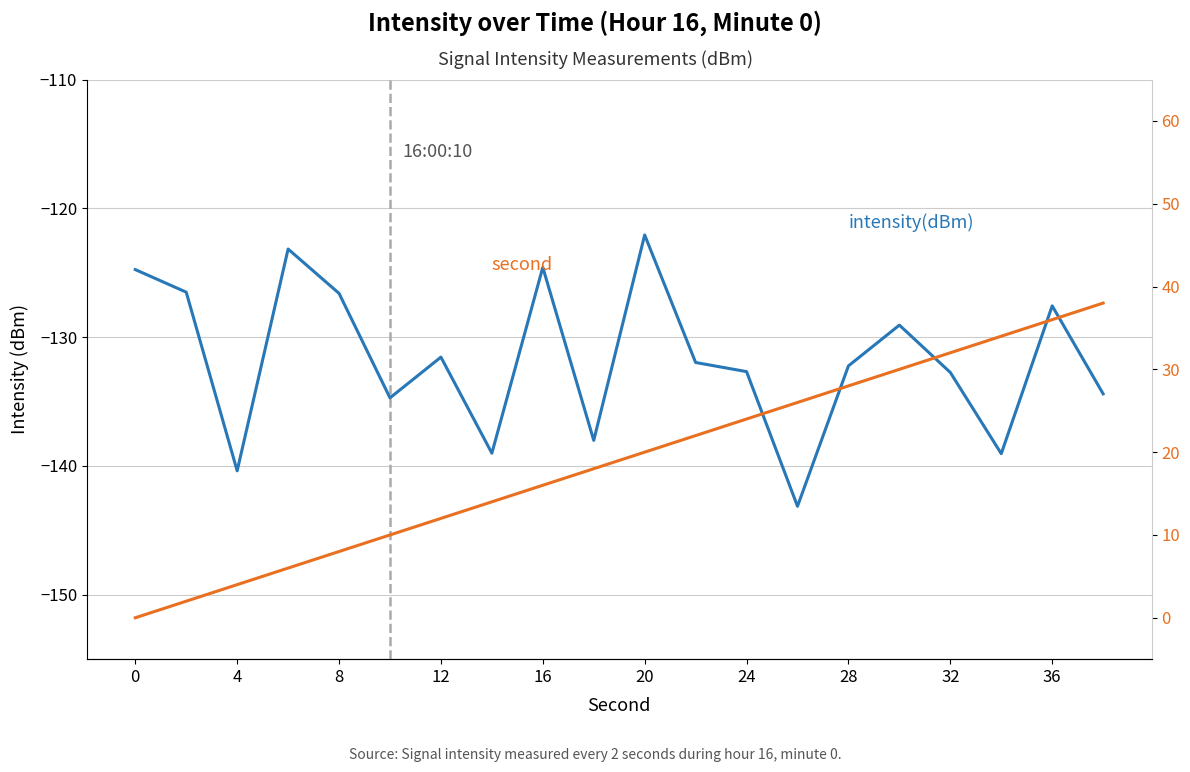

List the series in order of their overall mean, lowest first.

intensity(dBm), second